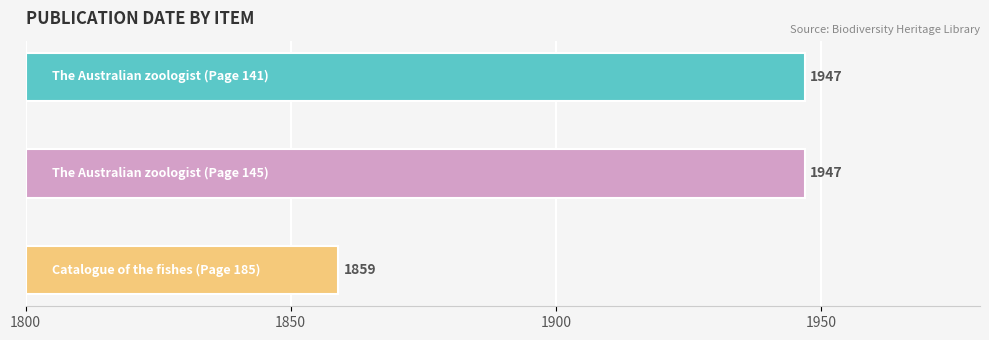

What position from the right is The Australian zoologist (Page 141)?

3